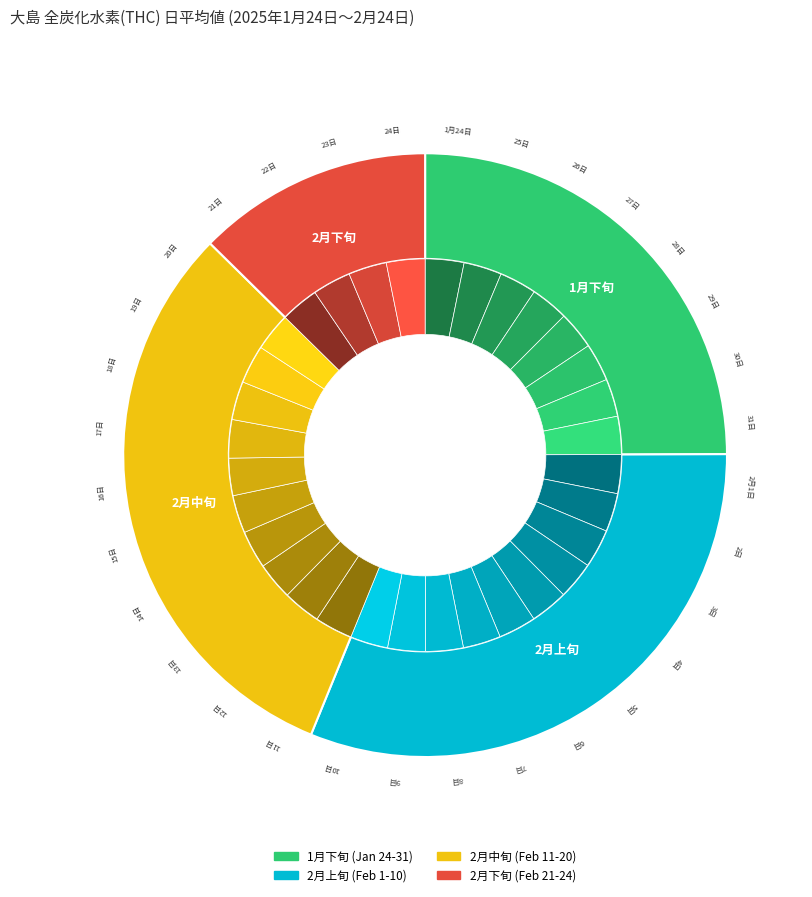

The 16日 slice represents 17% of the pie. True or false?

False